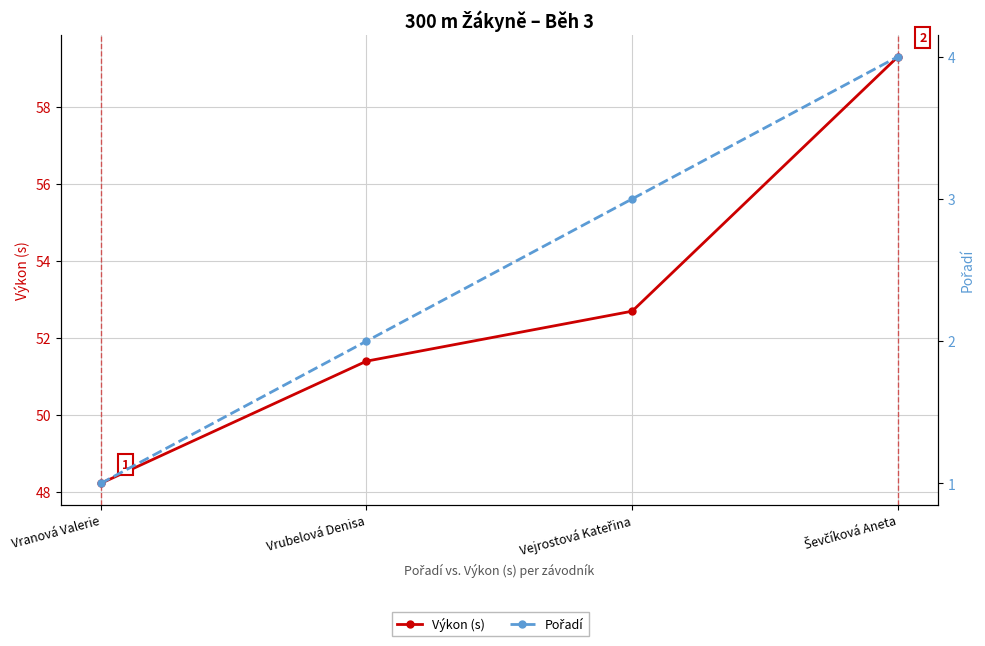

How many distinct data groups are displayed?

2